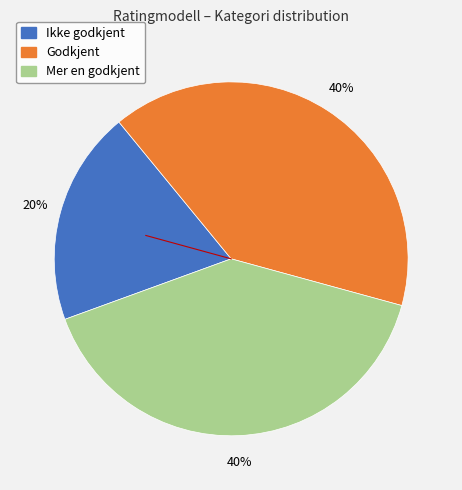

What percentage is the Mer en godkjent slice, to the nearest percent?

40%